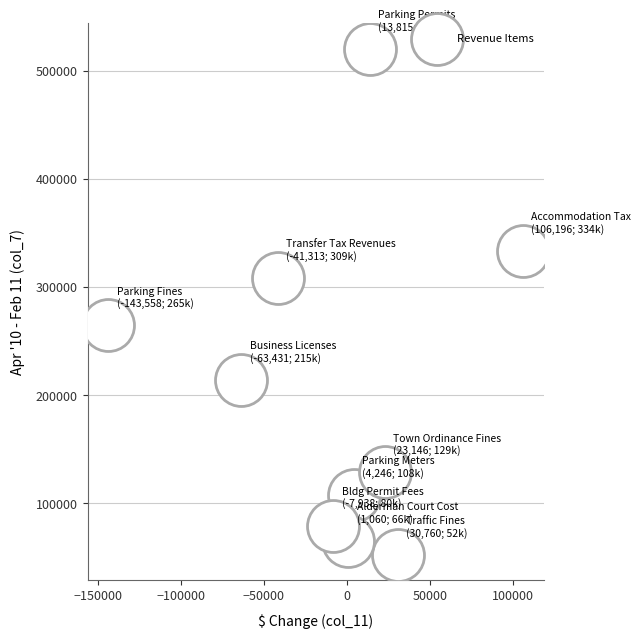

What is the average Y value?

207647.4